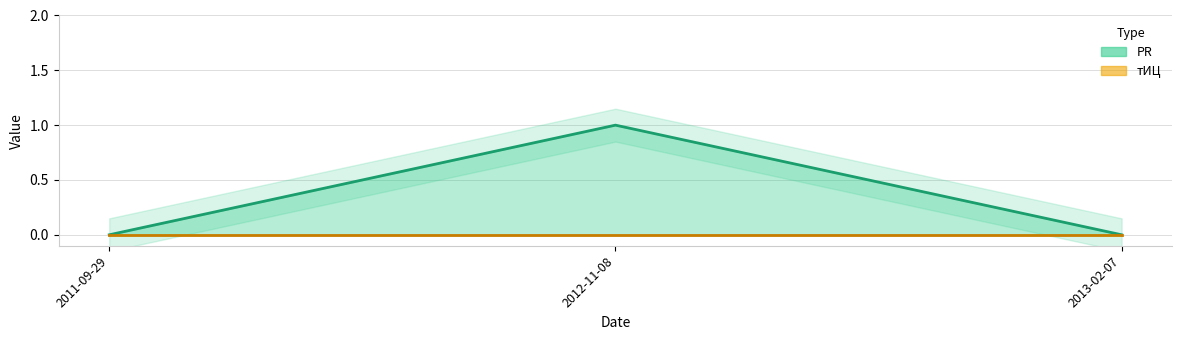

What is the label of the 3rd point from the left?

2013-02-07